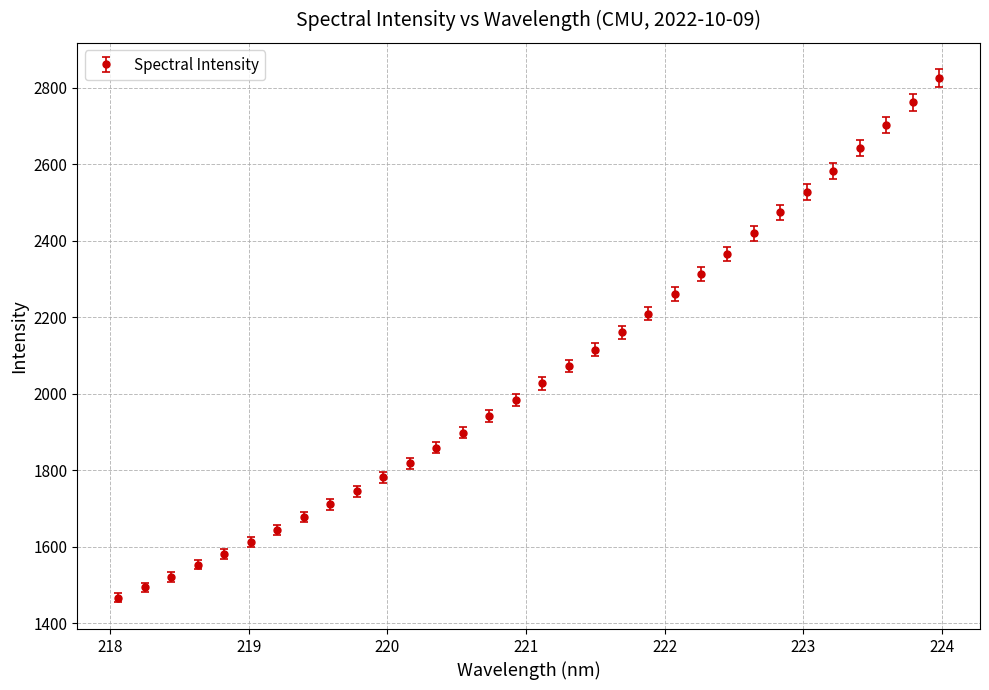

What is the minimum value shown in the chart?

1466.0